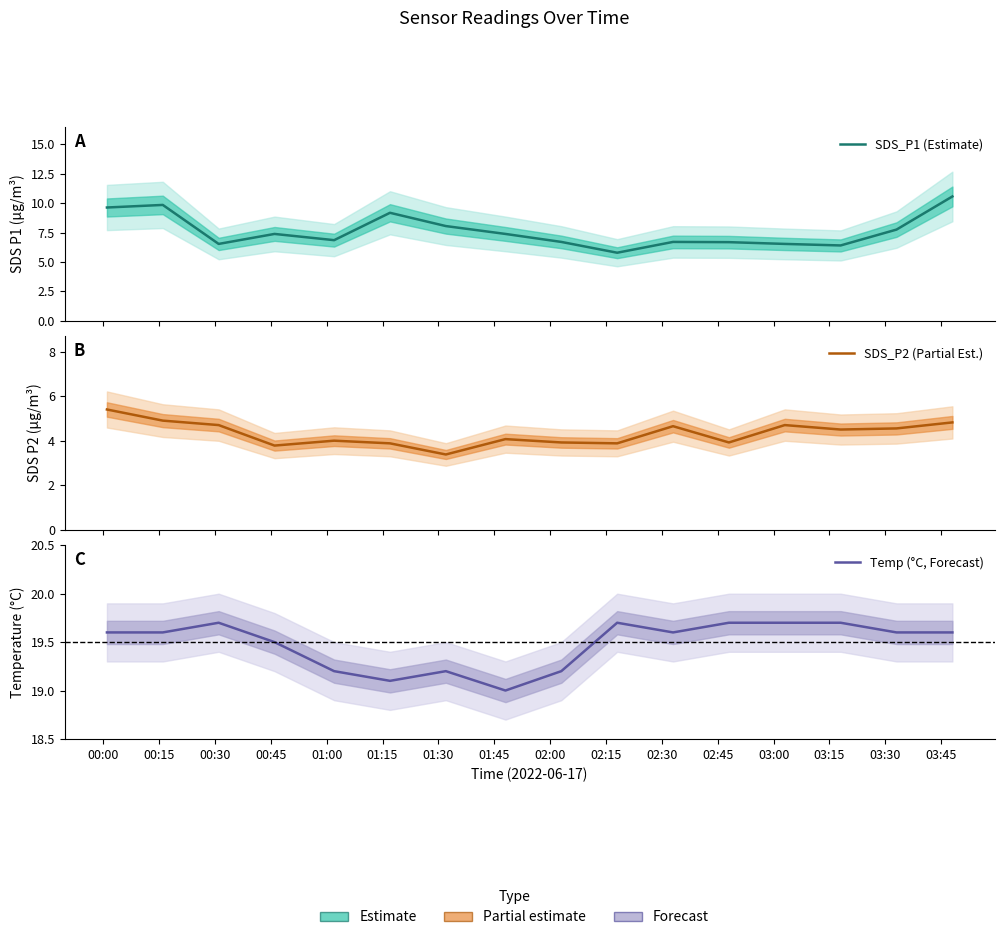

List the series in order of their peak value, highest first.

Temp (°C, Forecast), SDS_P1 (Estimate), SDS_P2 (Partial Est.)